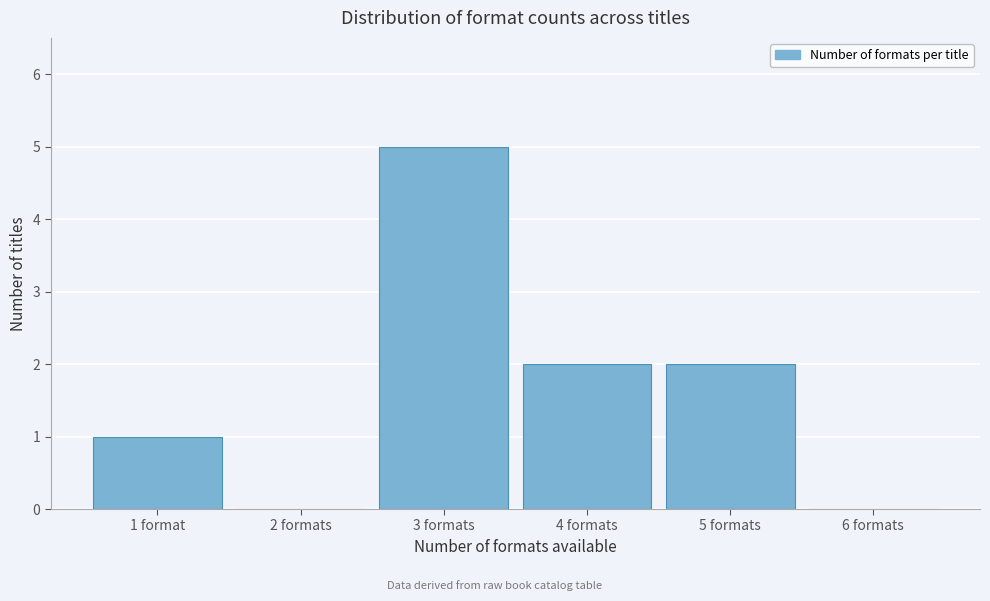

Reading left to right, extract all data points from this chart.

1 format=1	2 formats=0	3 formats=5	4 formats=2	5 formats=2	6 formats=0